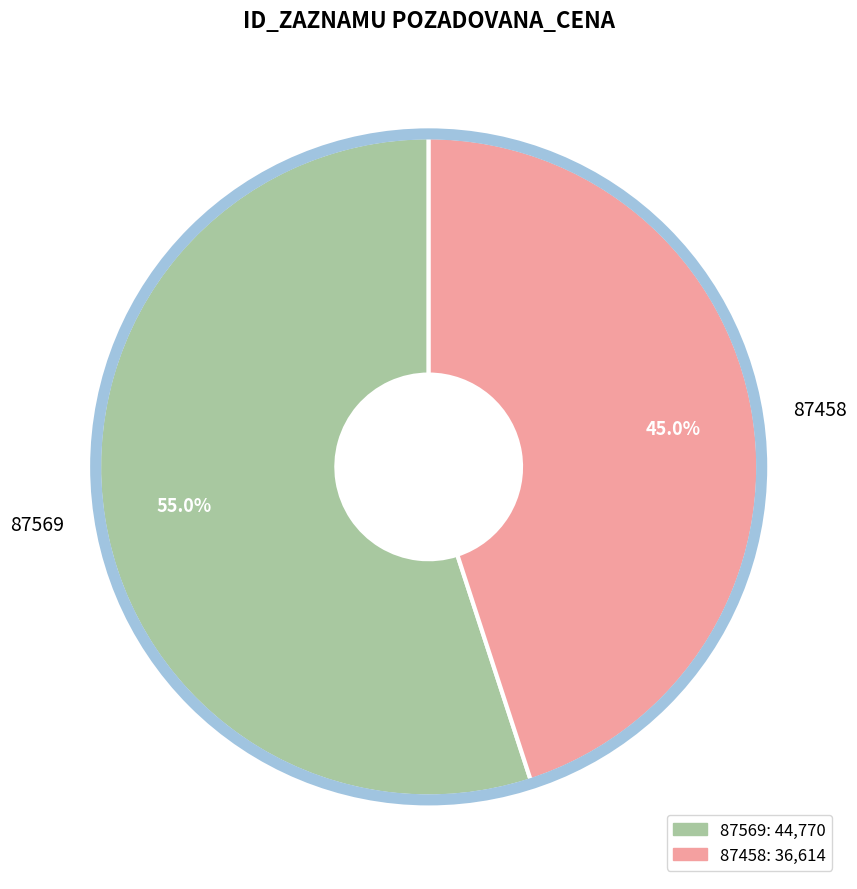

Rank the categories by value from lowest to highest.

87458, 87569